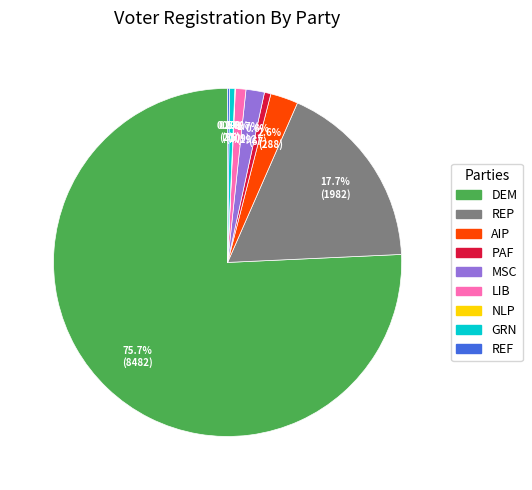

Does any single category account for the majority?

Yes